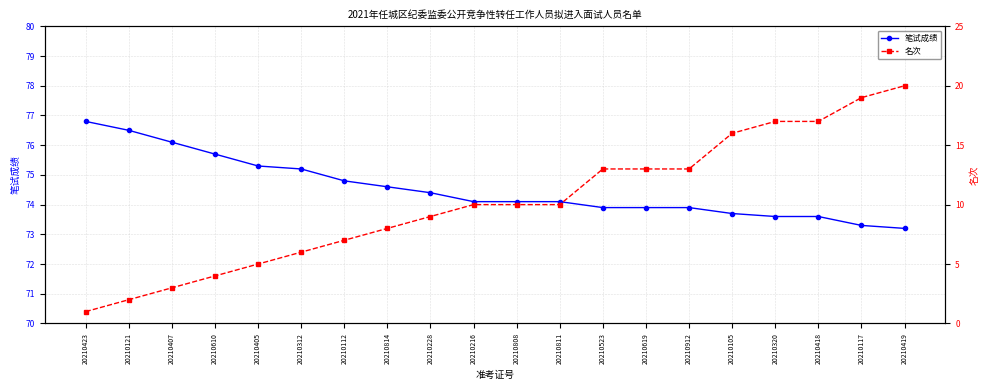

What is the difference between the highest and lowest values at 20210418?

56.6